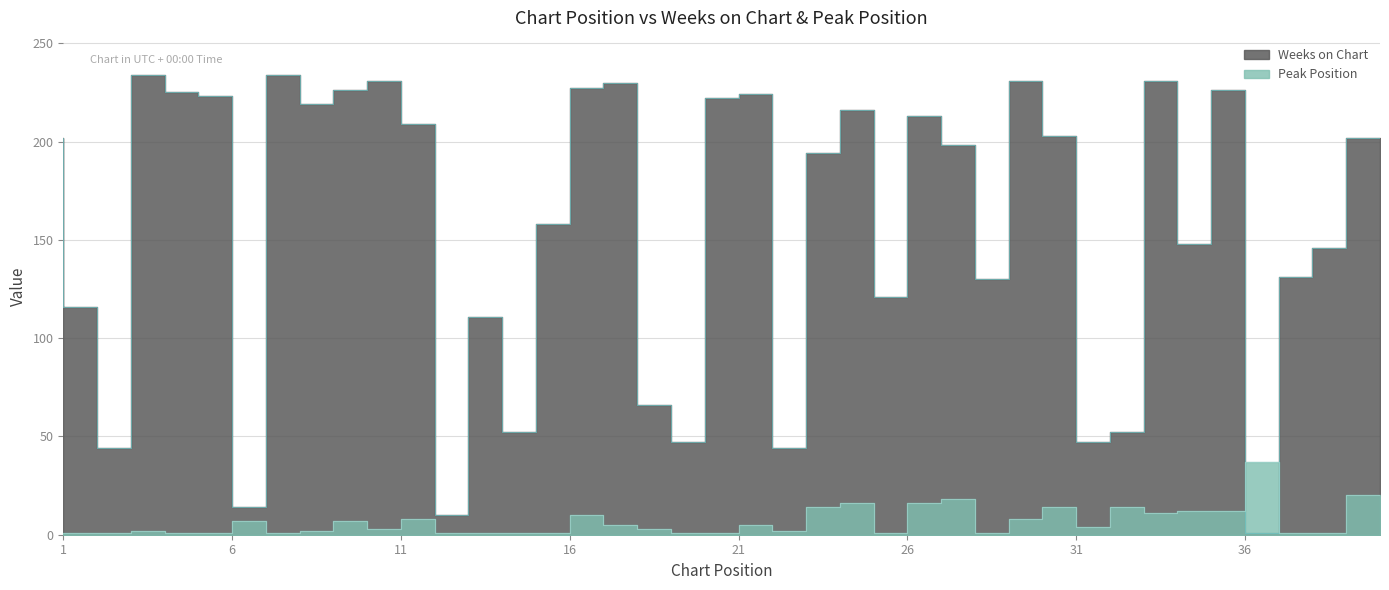

In Peak Position, how many points are lower than both neighbors (excluding endpoints)?

7